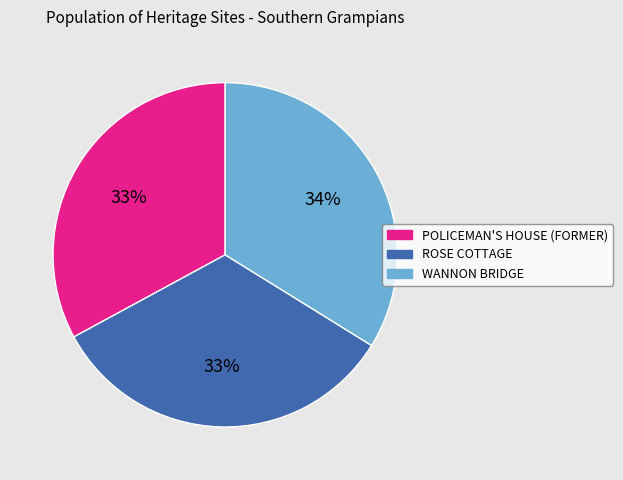

Which slice is the largest?

WANNON BRIDGE